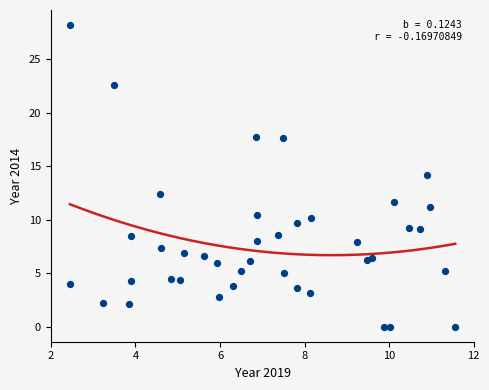

What is the range of Y values (max minus min)?

28.2